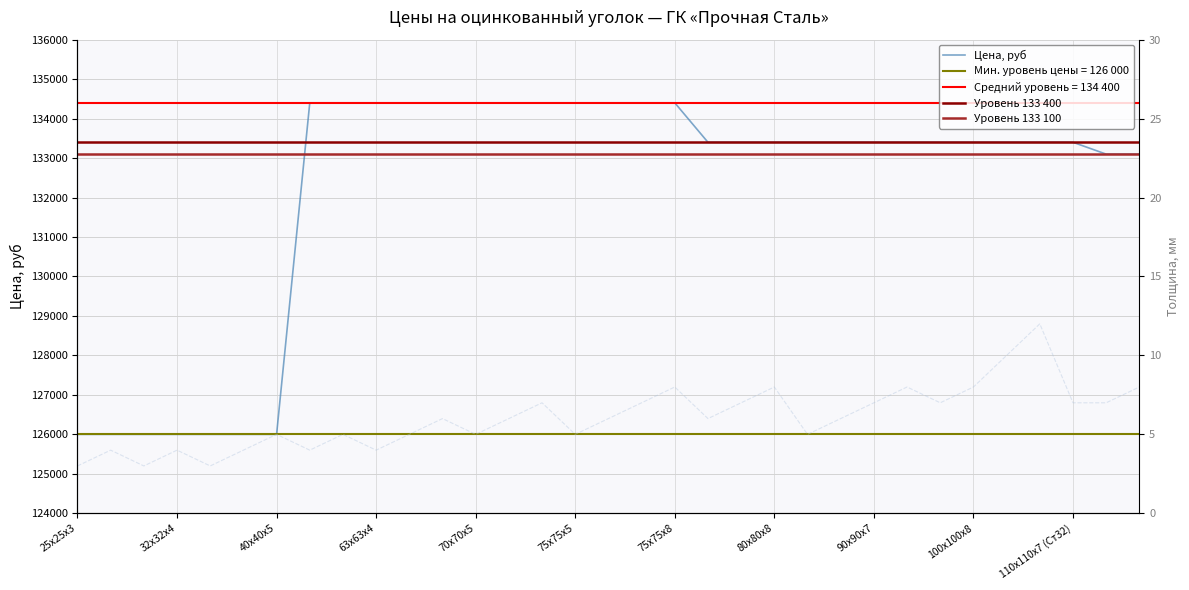

The value of Цена, руб at 25х25х3 is 126000. True or false?

True